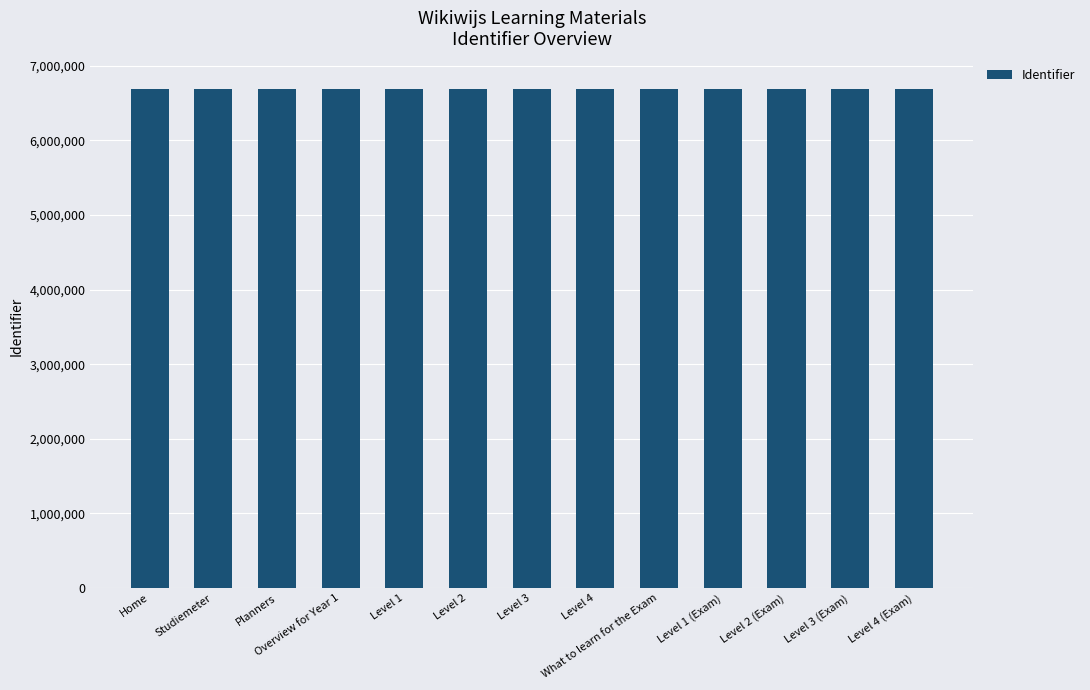

What is the label of the 11th bar from the right?

Planners